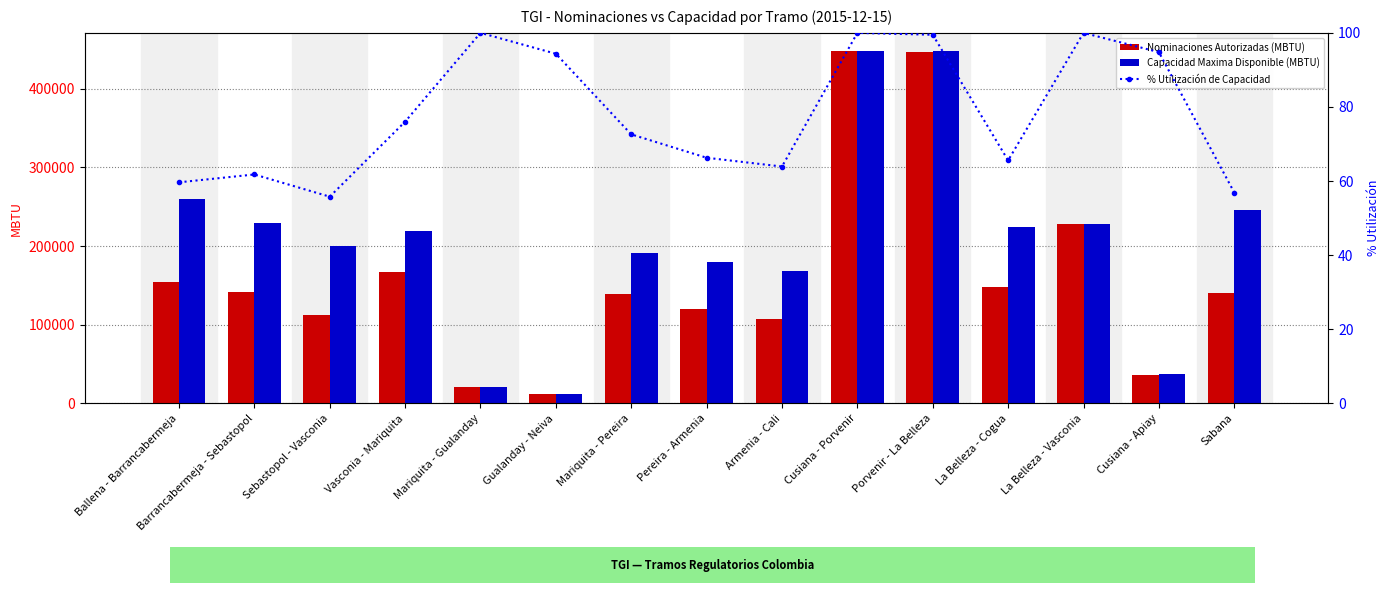

What is the label of the 13th bar from the left?

La Belleza - Vasconia